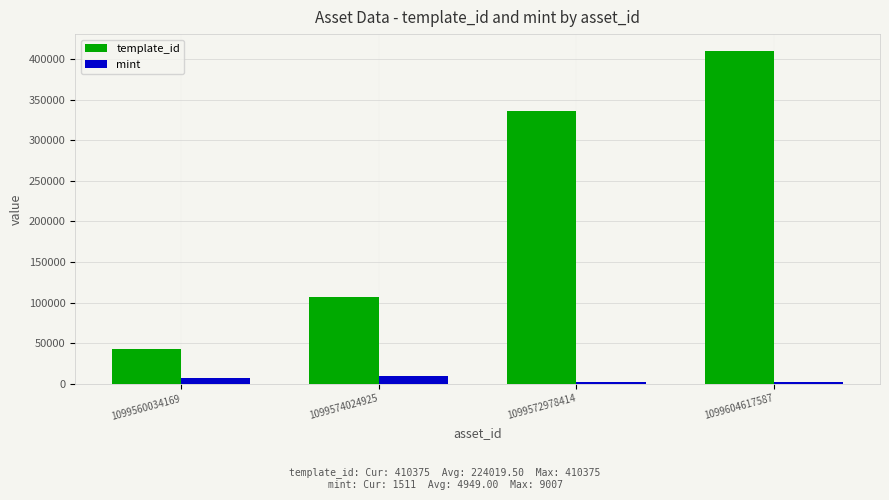

Which series has the largest range (max minus min)?

template_id